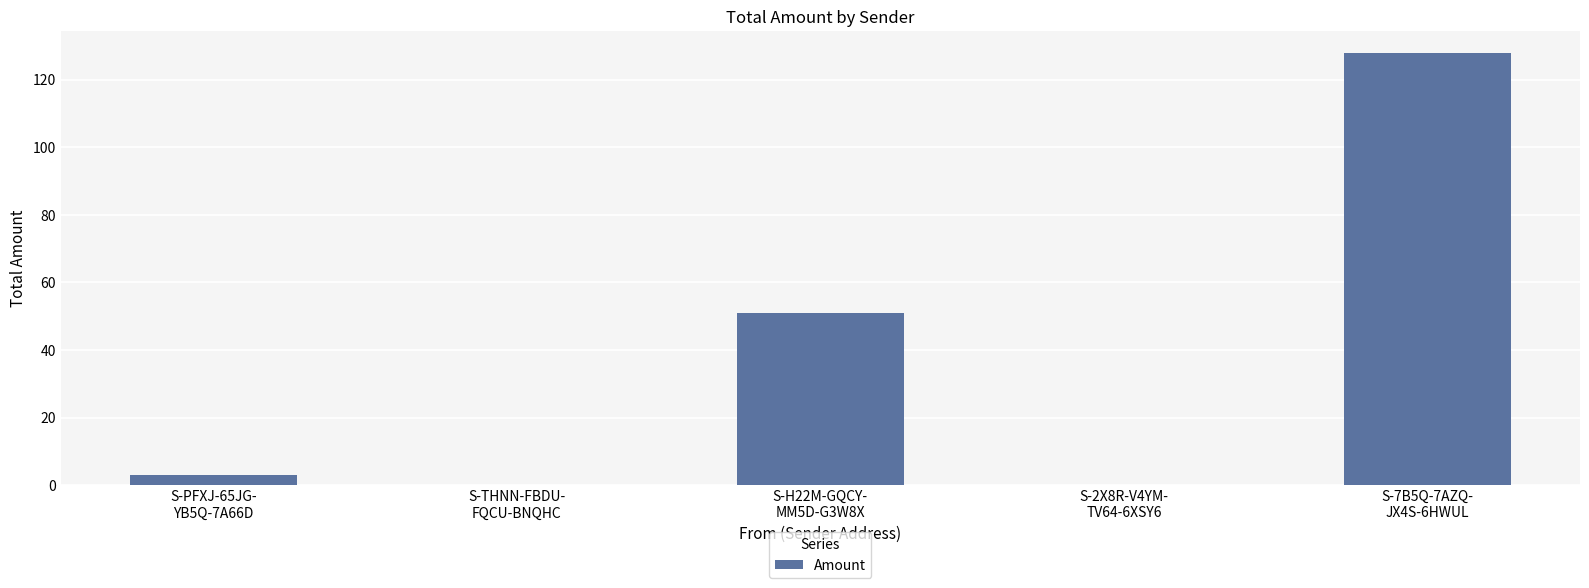

What is the maximum value shown in the chart?

128.0